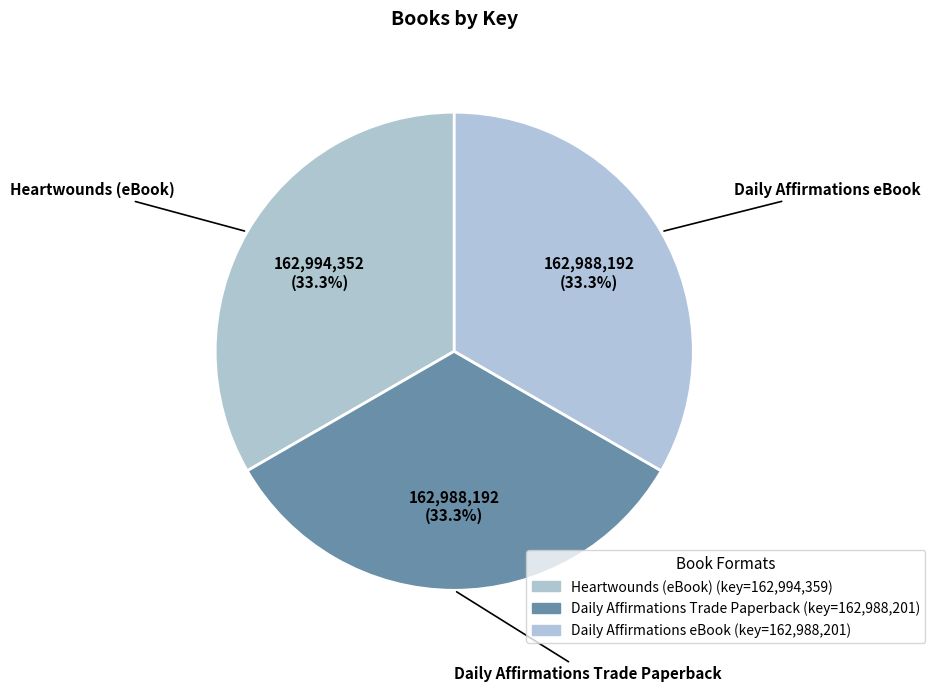

How many segments does this pie chart have?

3